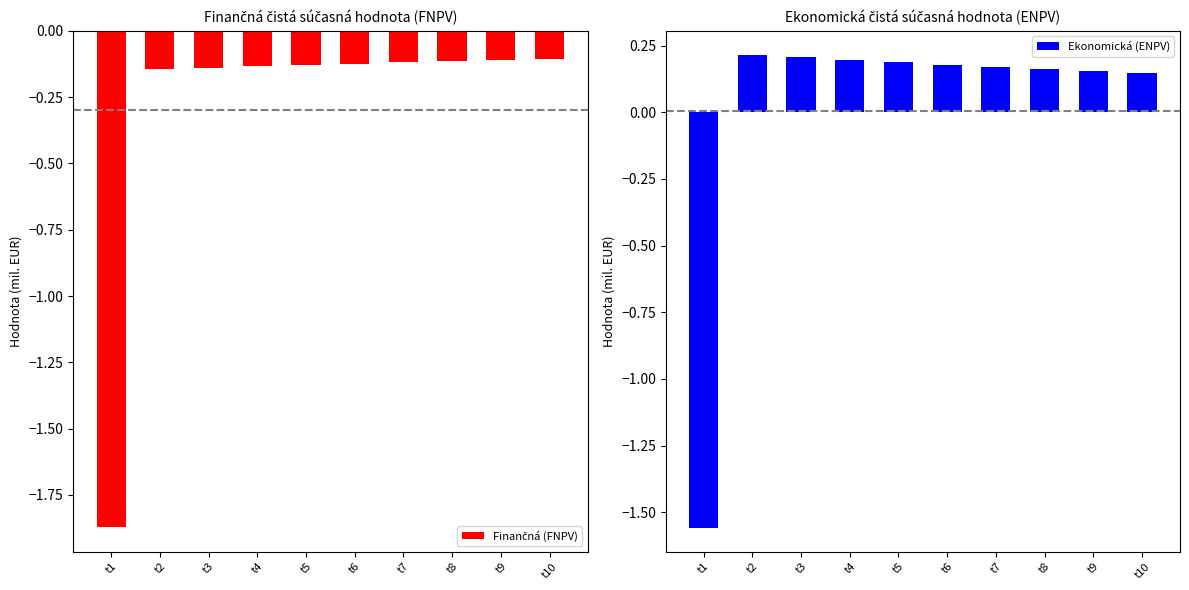

What value does the Finančná (FNPV) series have at t2?

-0.1